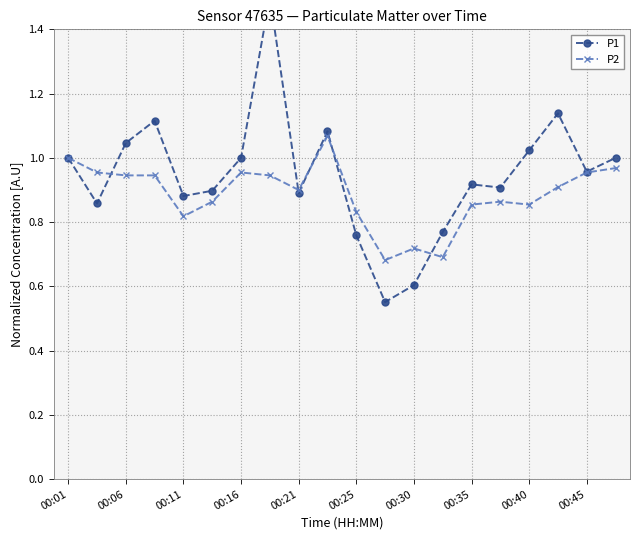

What is the difference between the maximum and minimum values in the P1 series?

1.0